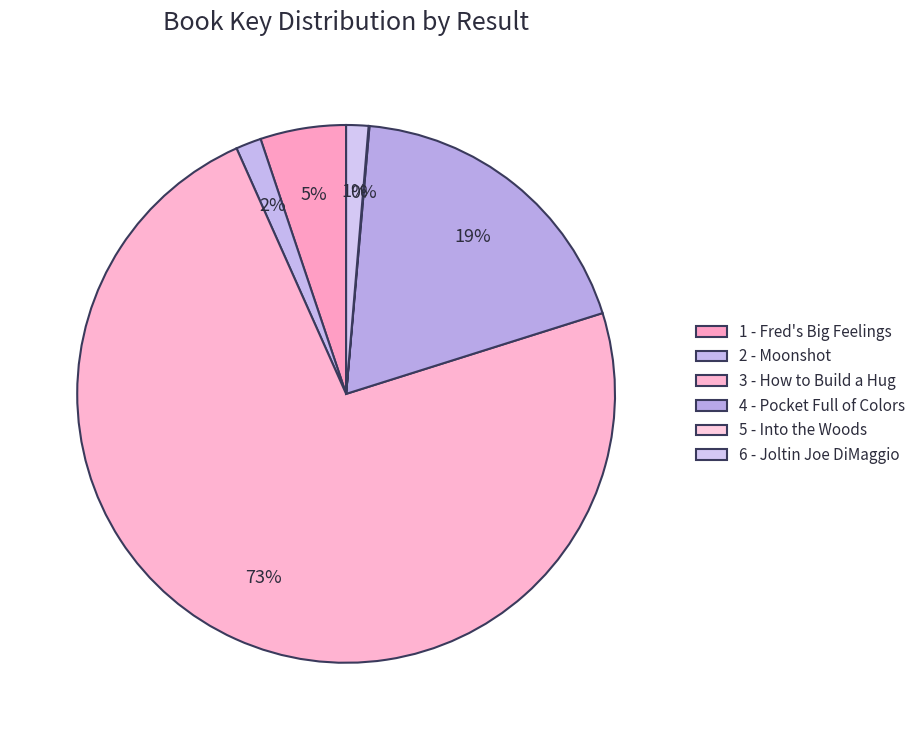

Is it true that 2 - Moonshot is 2% of the pie?

True